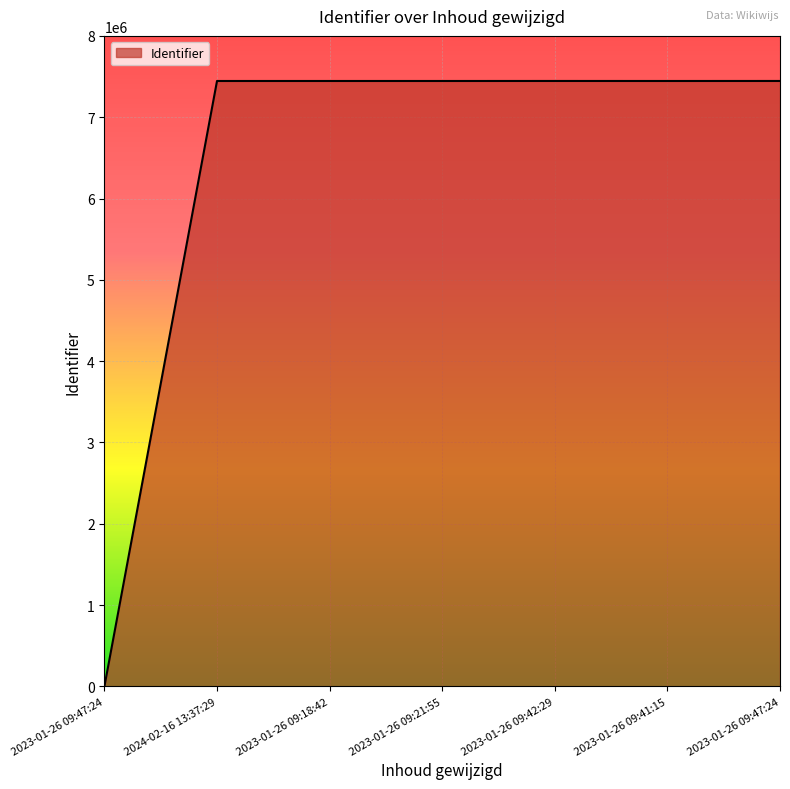

Does the chart have visible grid lines?

Yes